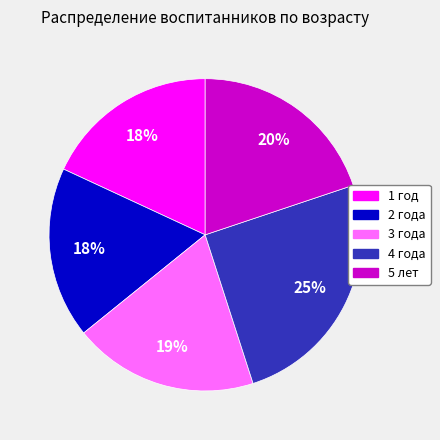

What is the largest slice in the pie chart?

4 года